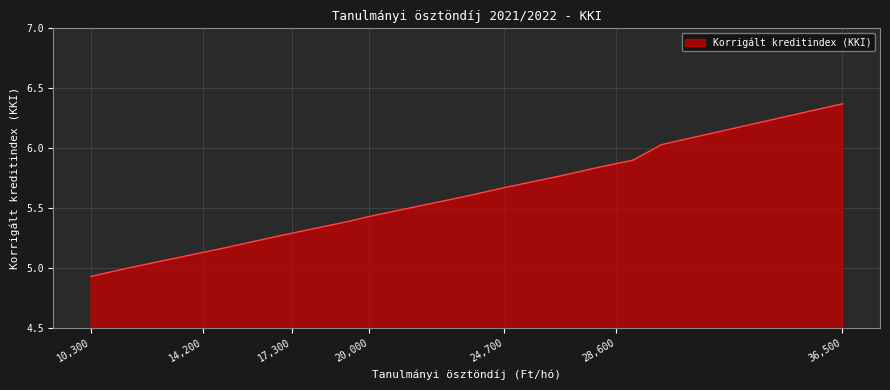

The value at 27800 is 8.8. True or false?

False